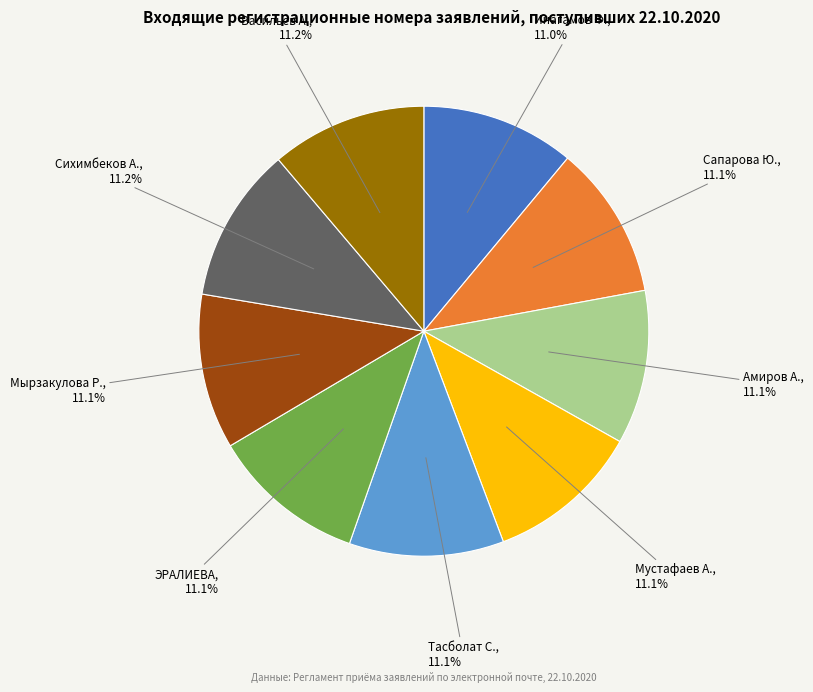

Is there any slice that represents more than half of the pie?

No